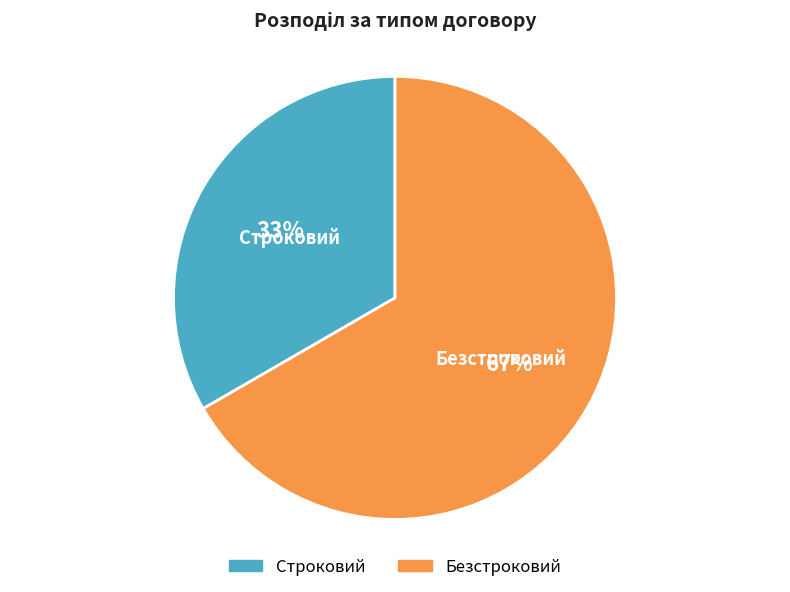

To the nearest percent, what is the average slice percentage?

50%